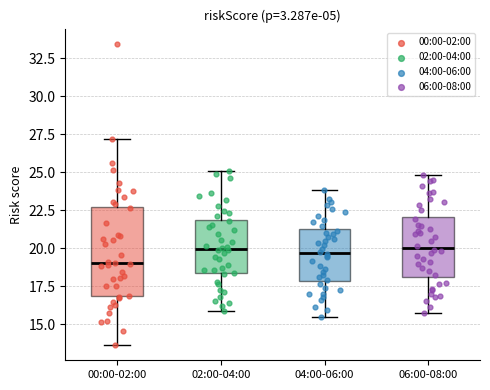

Reading left to right, transcribe this box plot: for each box, give where its median line is, the range the box spans, and where its two whiskers end, as read against the y-axis. The values are not printed on the chart, so give them approximately, as read against the axis.

00:00-02:00: median 19.0, box 17.0 to 22.5, whiskers 13.5 to 27.0
02:00-04:00: median 20.0, box 18.5 to 22.0, whiskers 16.0 to 25.0
04:00-06:00: median 19.5, box 18.0 to 21.0, whiskers 15.5 to 24.0
06:00-08:00: median 20.0, box 18.0 to 22.0, whiskers 16.0 to 25.0